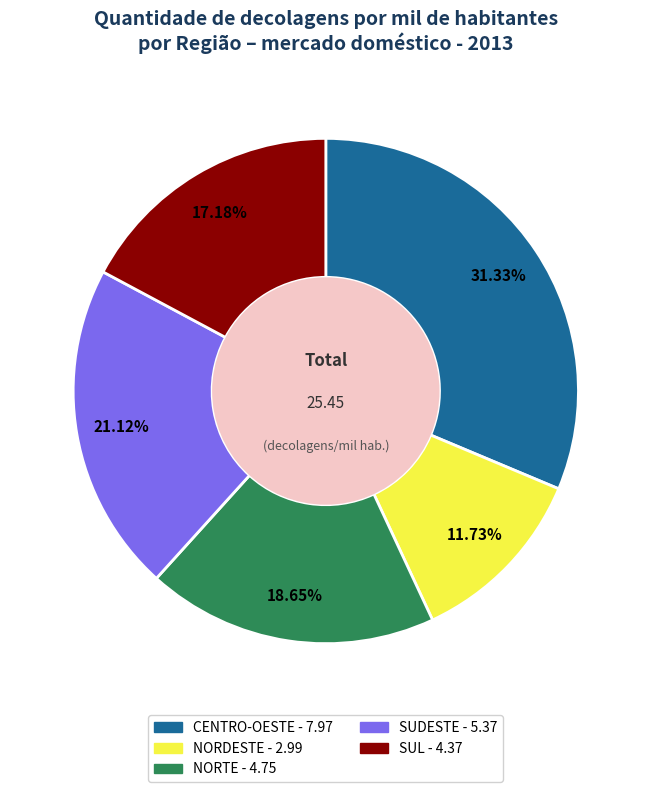

How many slices are in this pie chart?

5